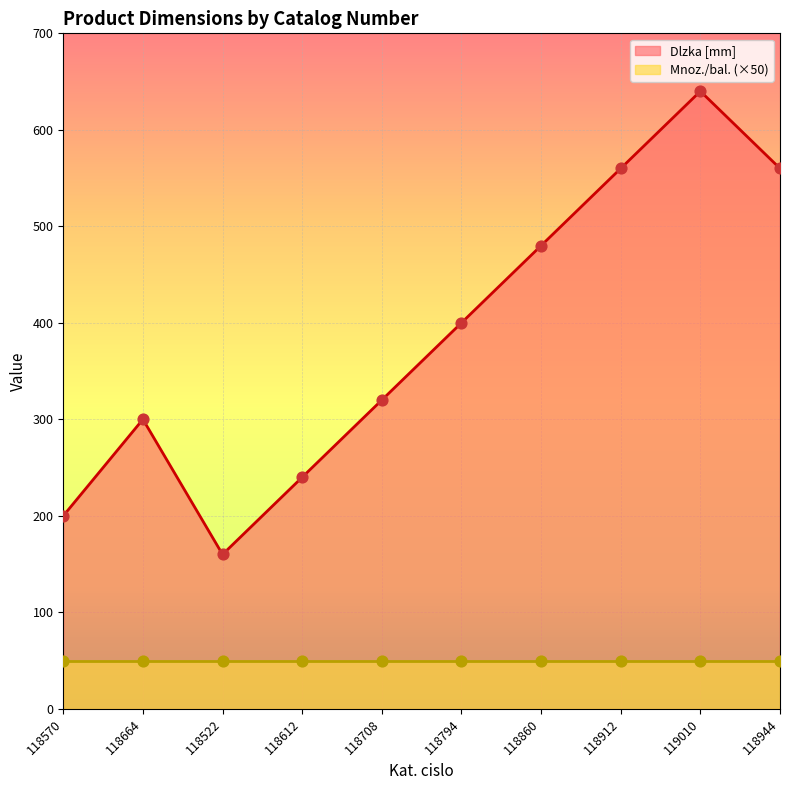

Approximately how many times larger is the value at 119010 compared to 118912?

1.1